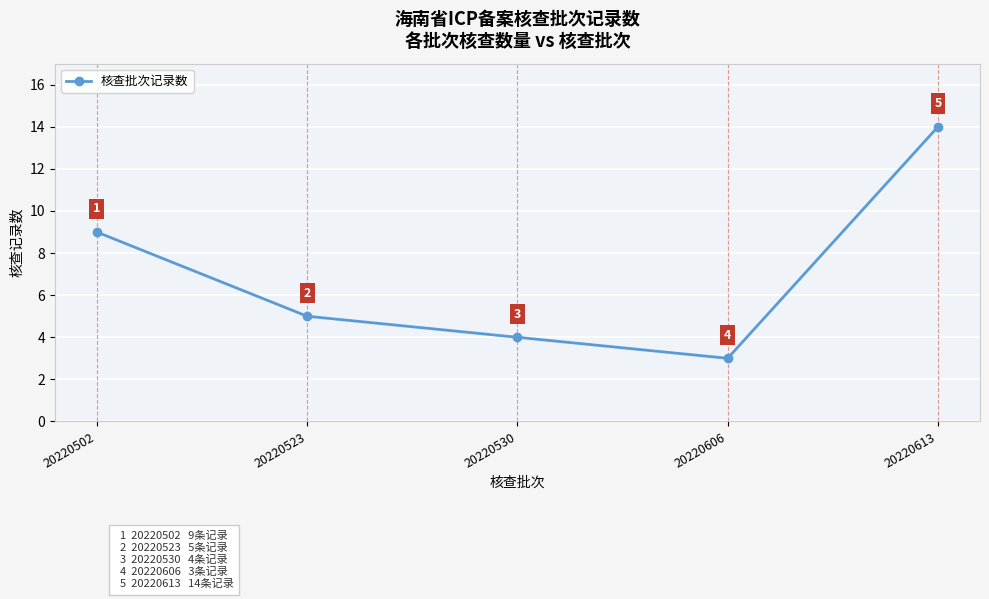

What is the average value?

7